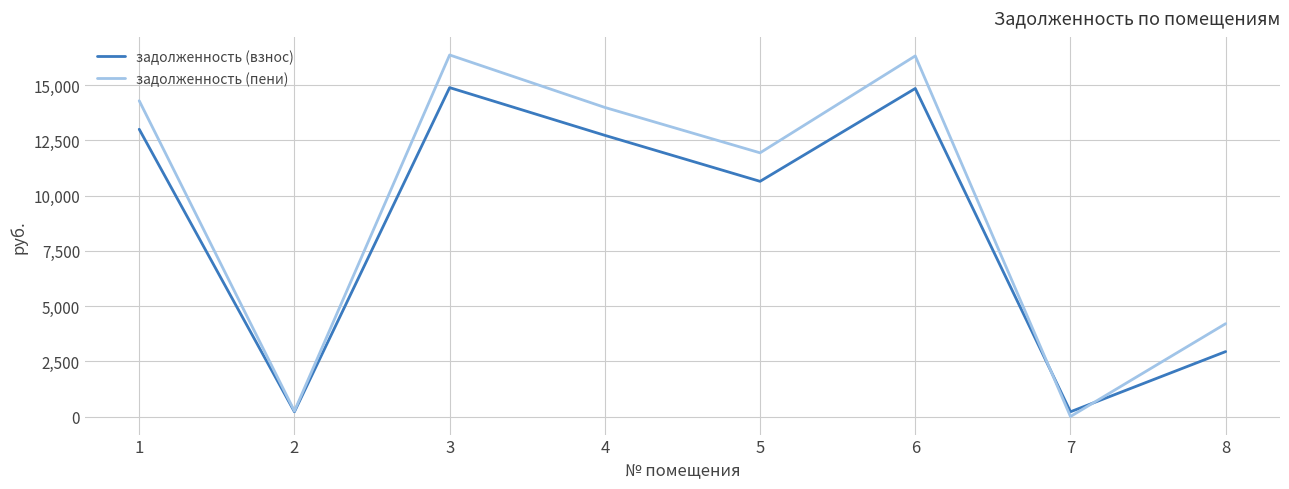

Is the value of задолженность (взнос) at 3 greater than the value of задолженность (пени) at 5?

Yes